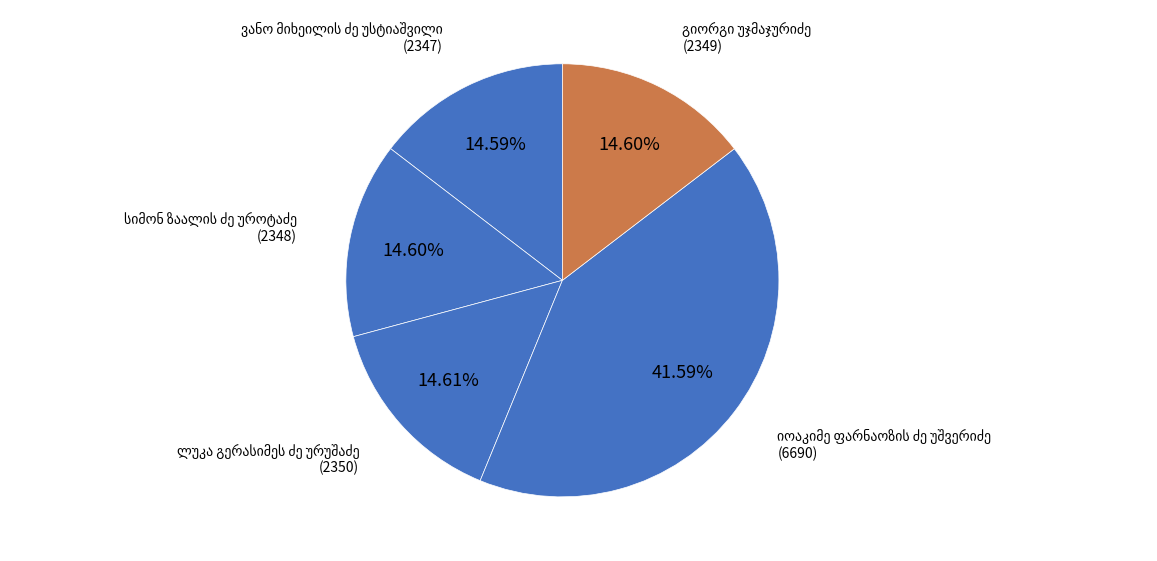

Is there a majority slice in this chart?

No